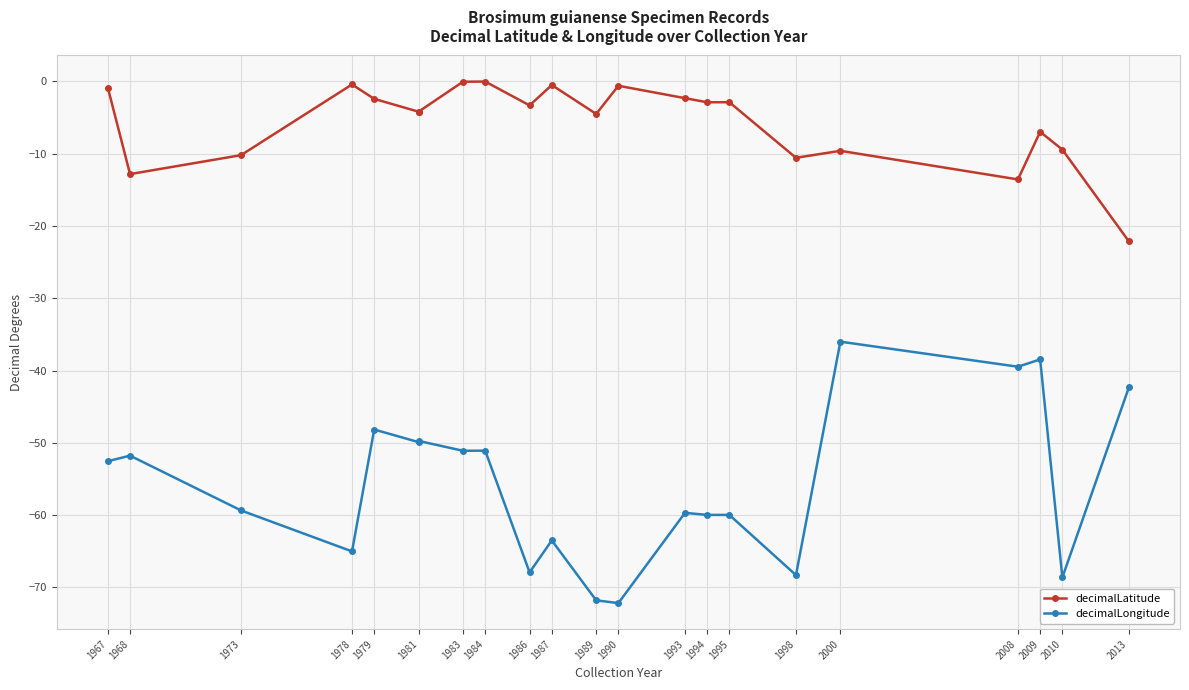

Is this an area chart (filled region under the line)?

No